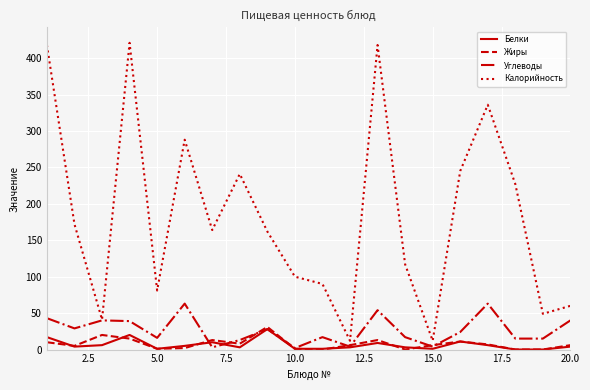

Which series has the largest range (max minus min)?

Калорийность